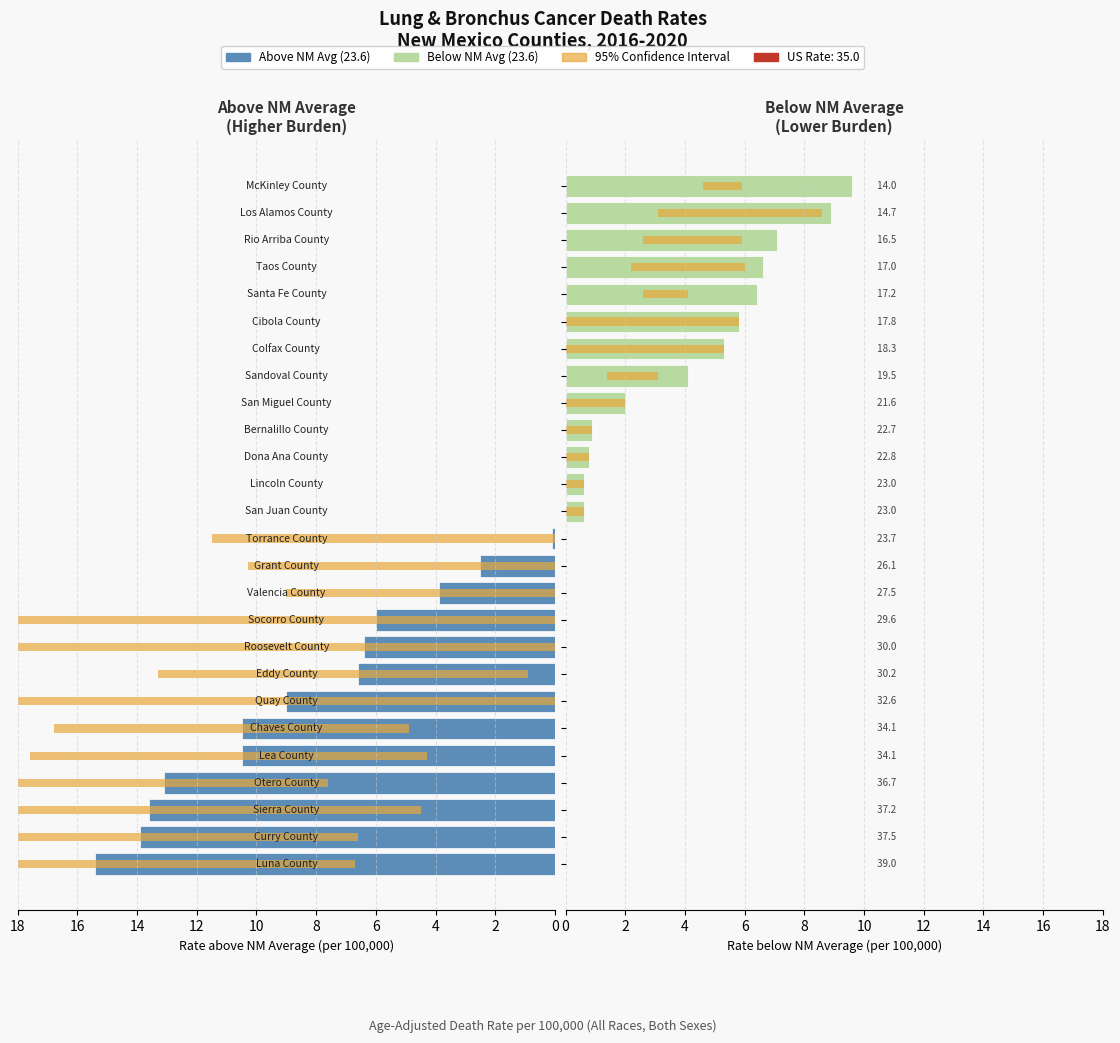

Are the bars horizontal?

Yes